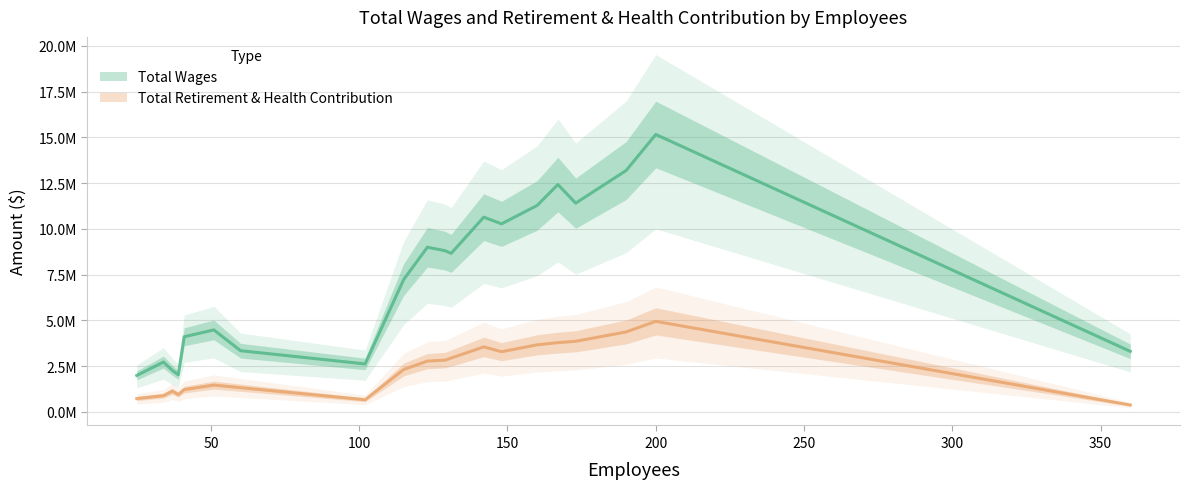

How many data points in Total Wages are less than 8662858?

10